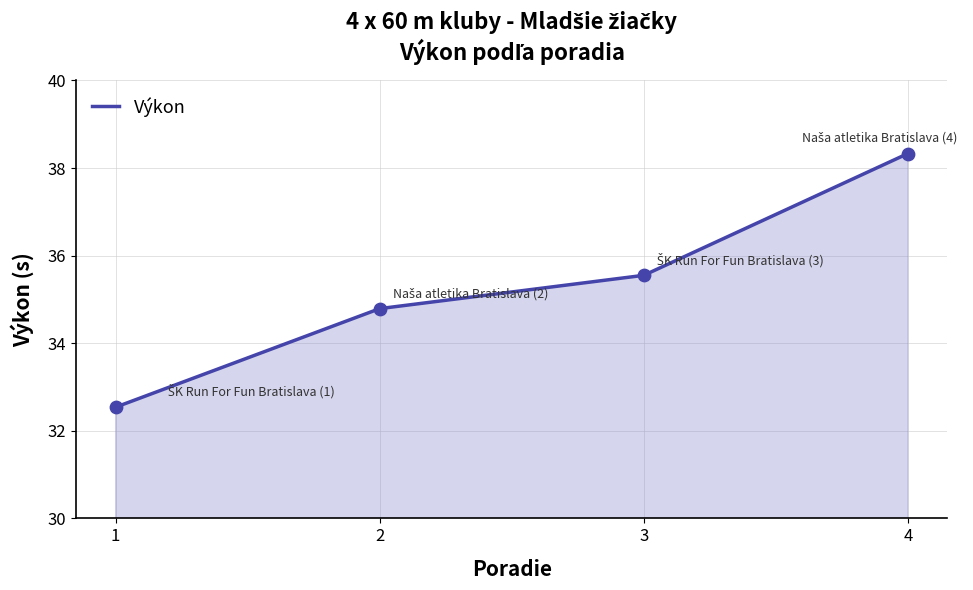

What is the ratio of the value at 4 to the value at 3?

1.1